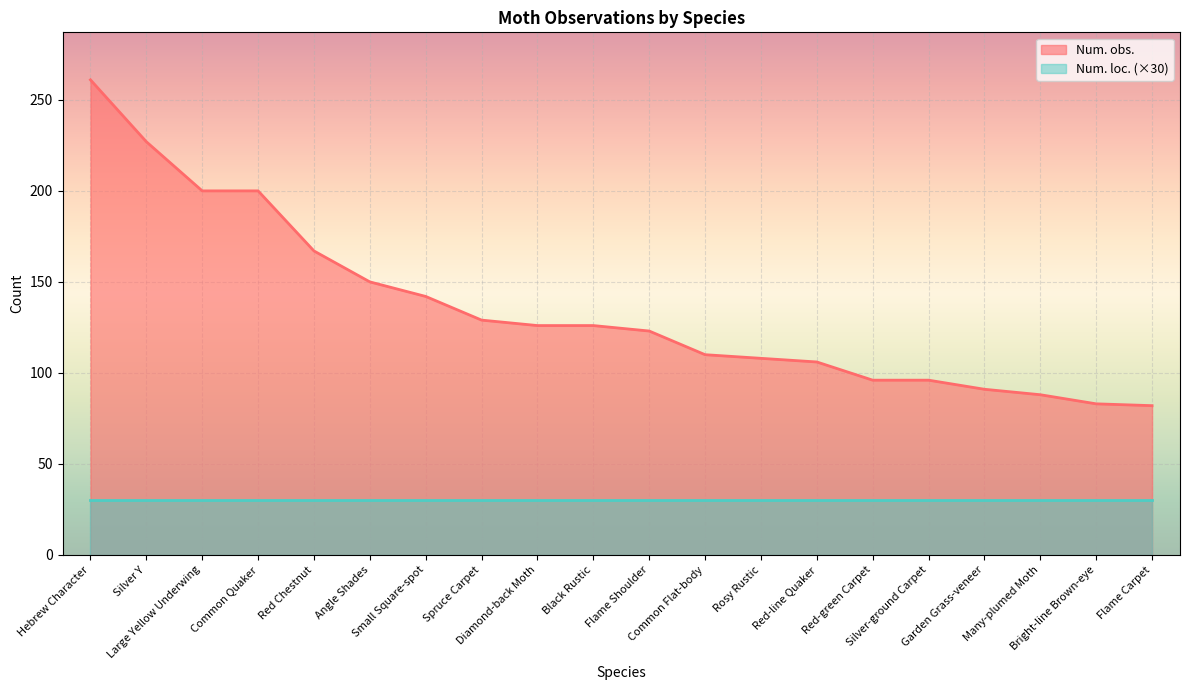

Approximately how many times larger is the value at Silver-ground Carpet compared to Small Square-spot?

0.7